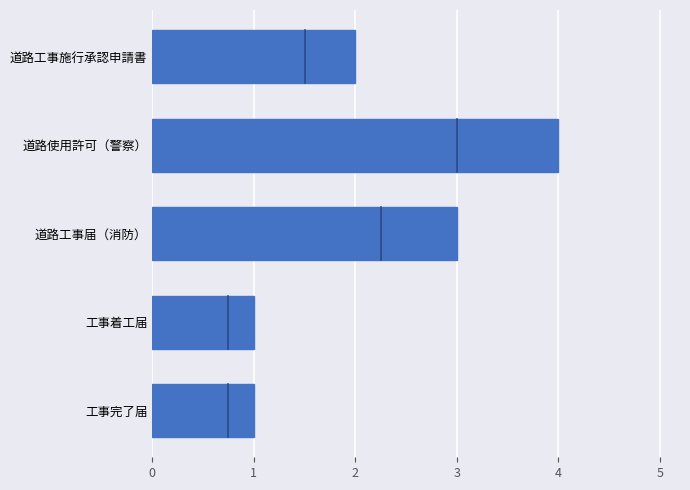

Which has a higher value, 道路工事届（消防） or 工事完了届?

道路工事届（消防）